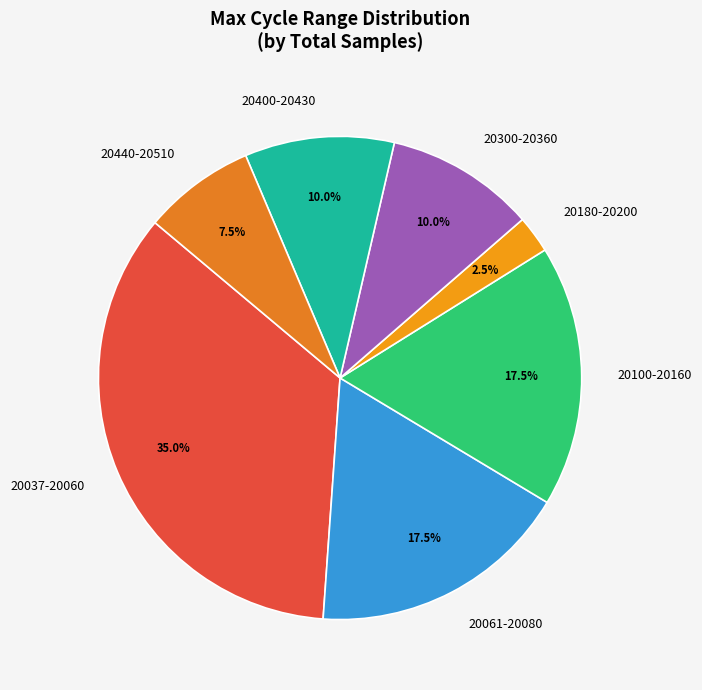

What is the smallest slice in the pie chart?

20180-20200